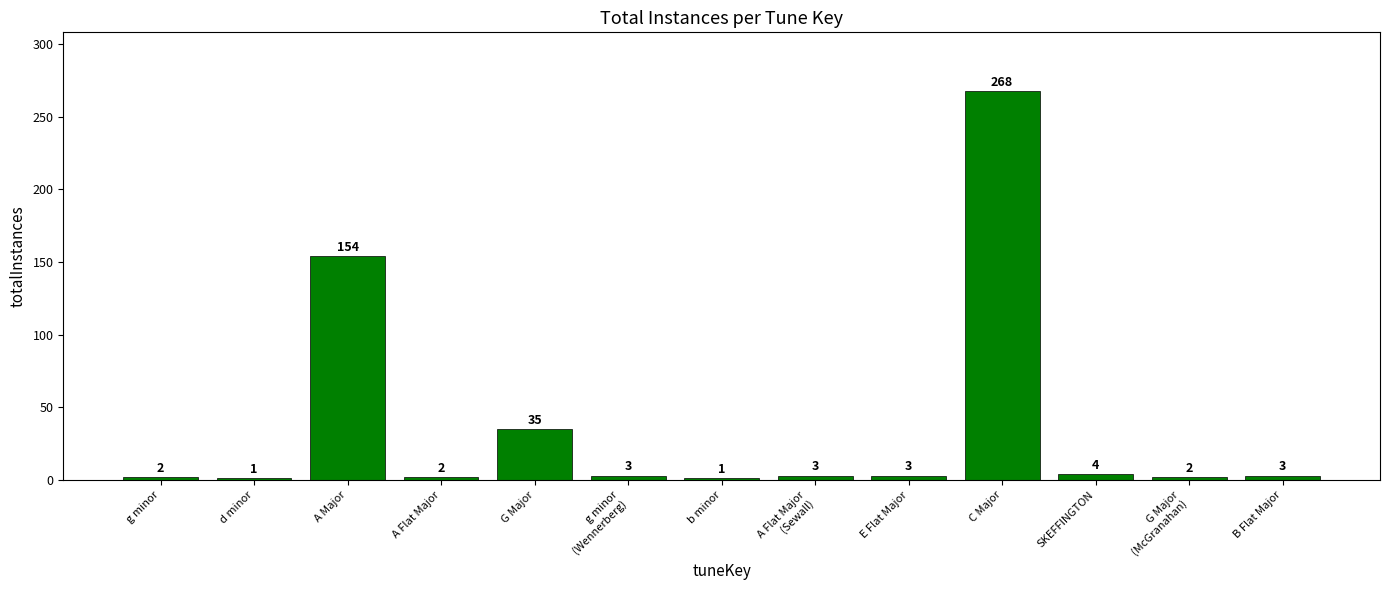

At which label does the data first exceed 3?

A Major